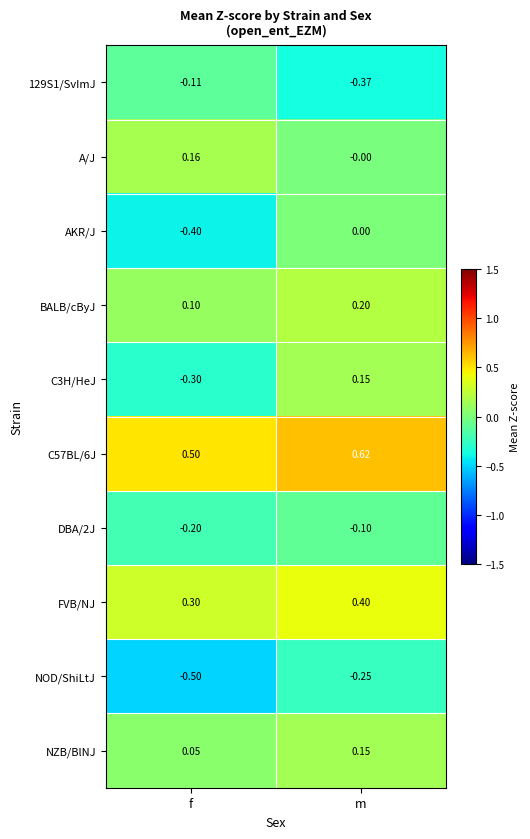

Which series has the widest spread of values?

C3H/HeJ